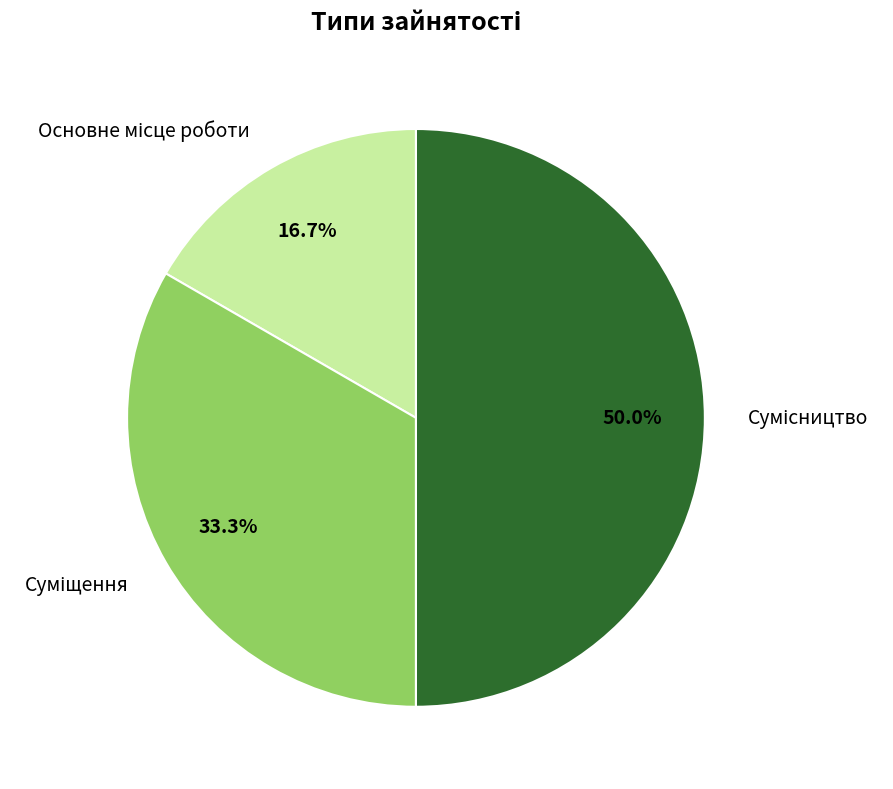

How many slices are in this pie chart?

3